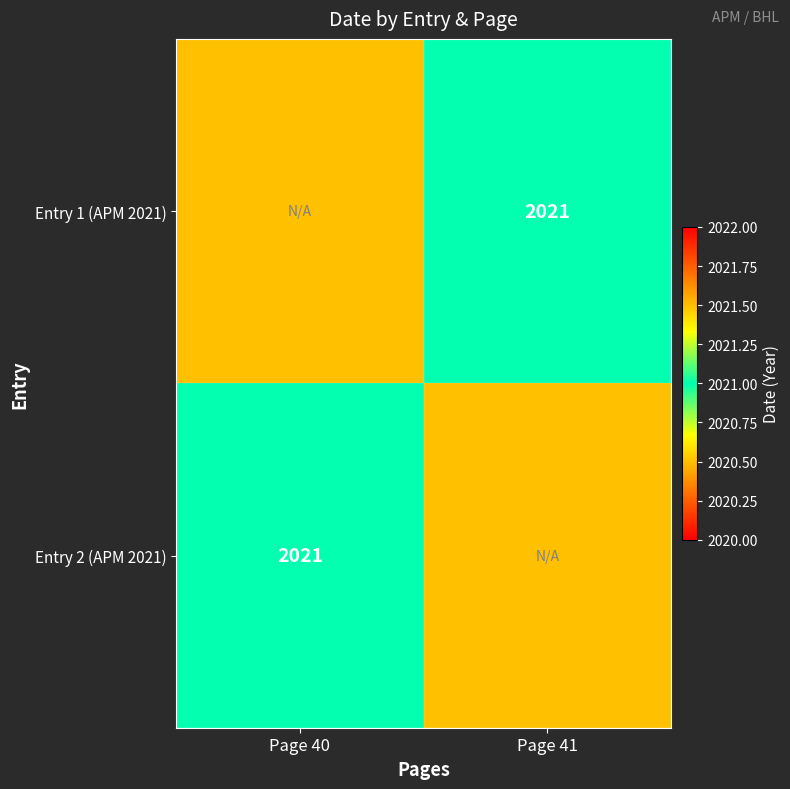

True or false: Entry 2 (APM 2021) has a value of 2678.3 at Page 40.

False